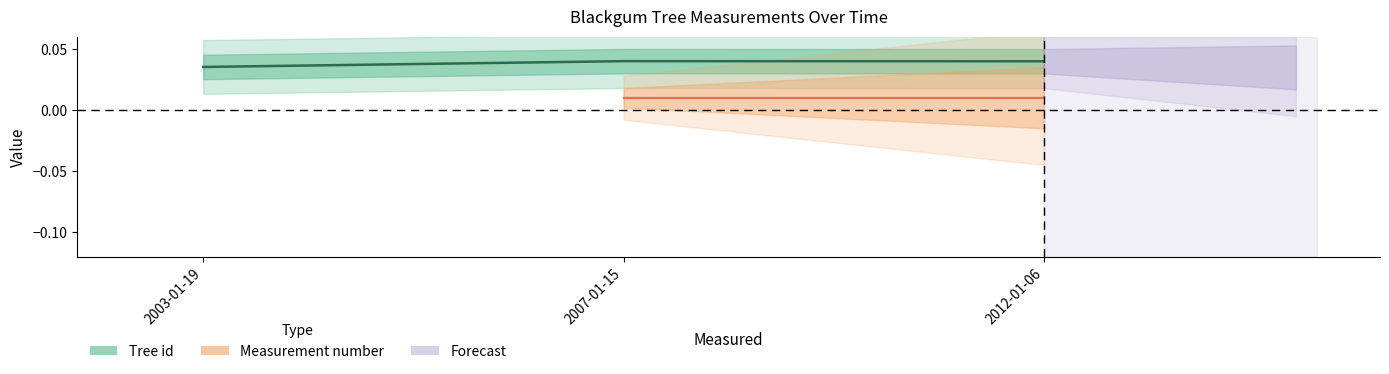

Rank the categories by value from lowest to highest.

2003-01-19, 2012-01-06, 2007-01-15